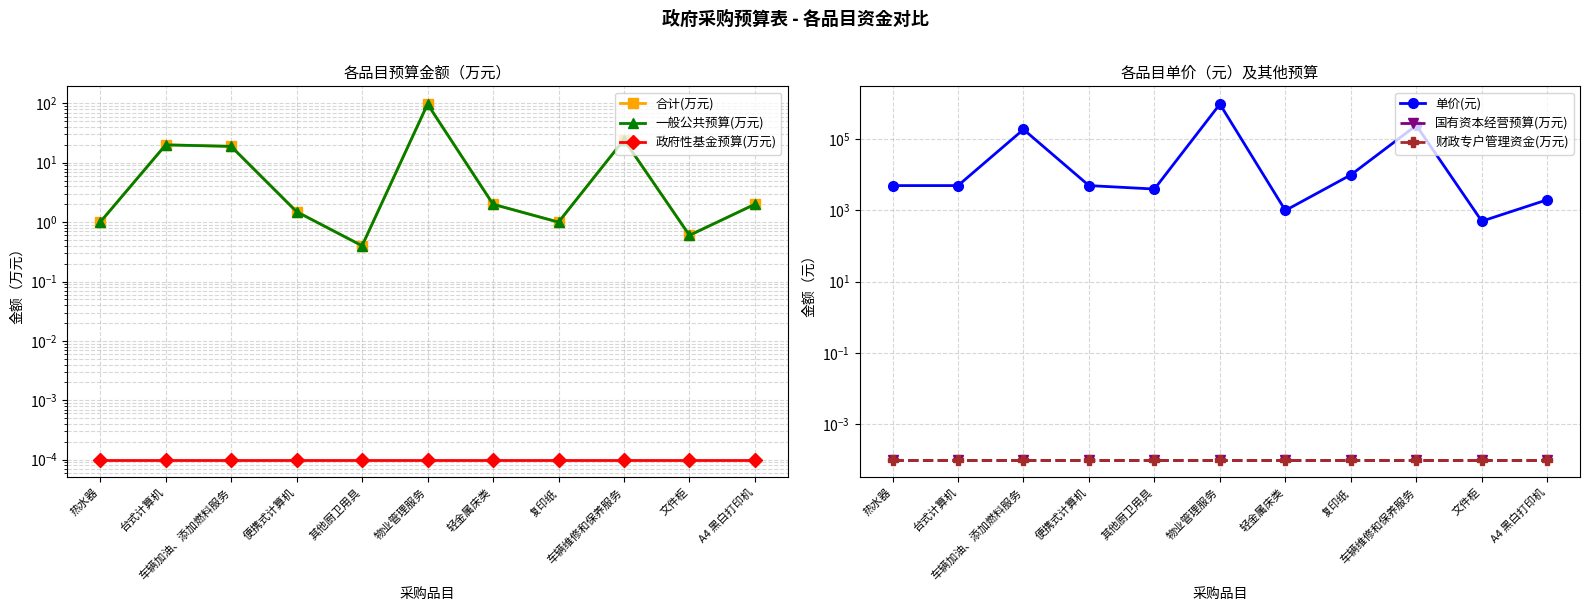

Which series changed the most between 热水器 and A4 黑白打印机?

单价(元)